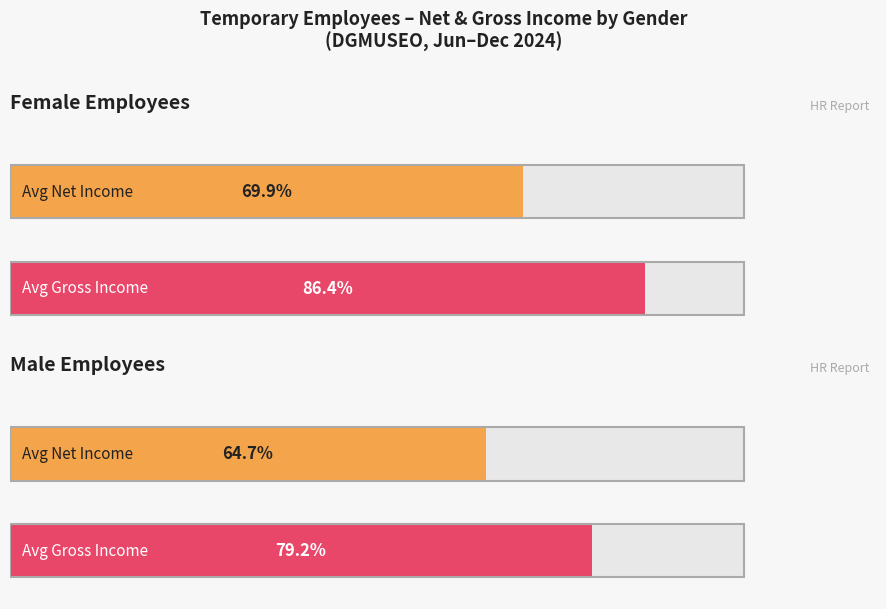

Which series changed the most between F and M?

INGRESO BRUTO